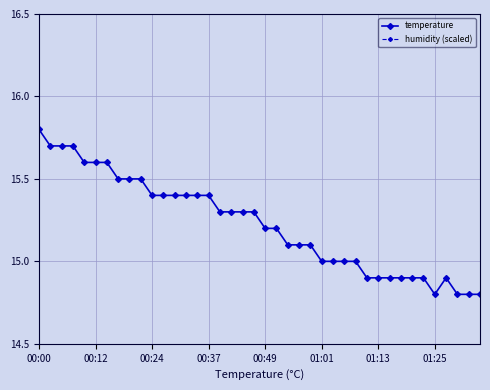

What is the maximum value for temperature?

15.8